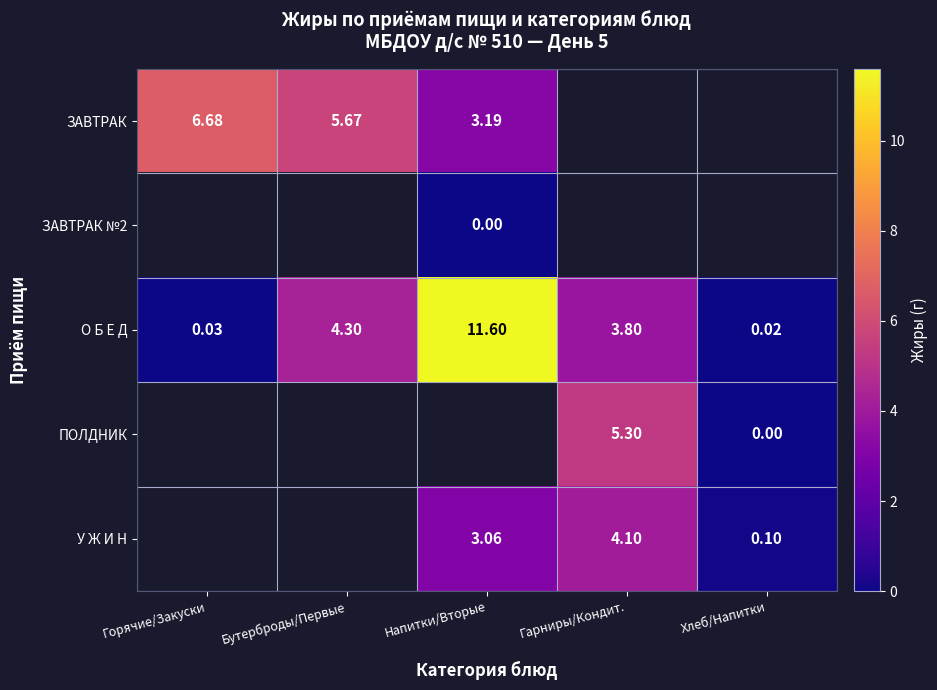

Where is О Б Е Д nearest to the value 5?

Бутерброды/Первые